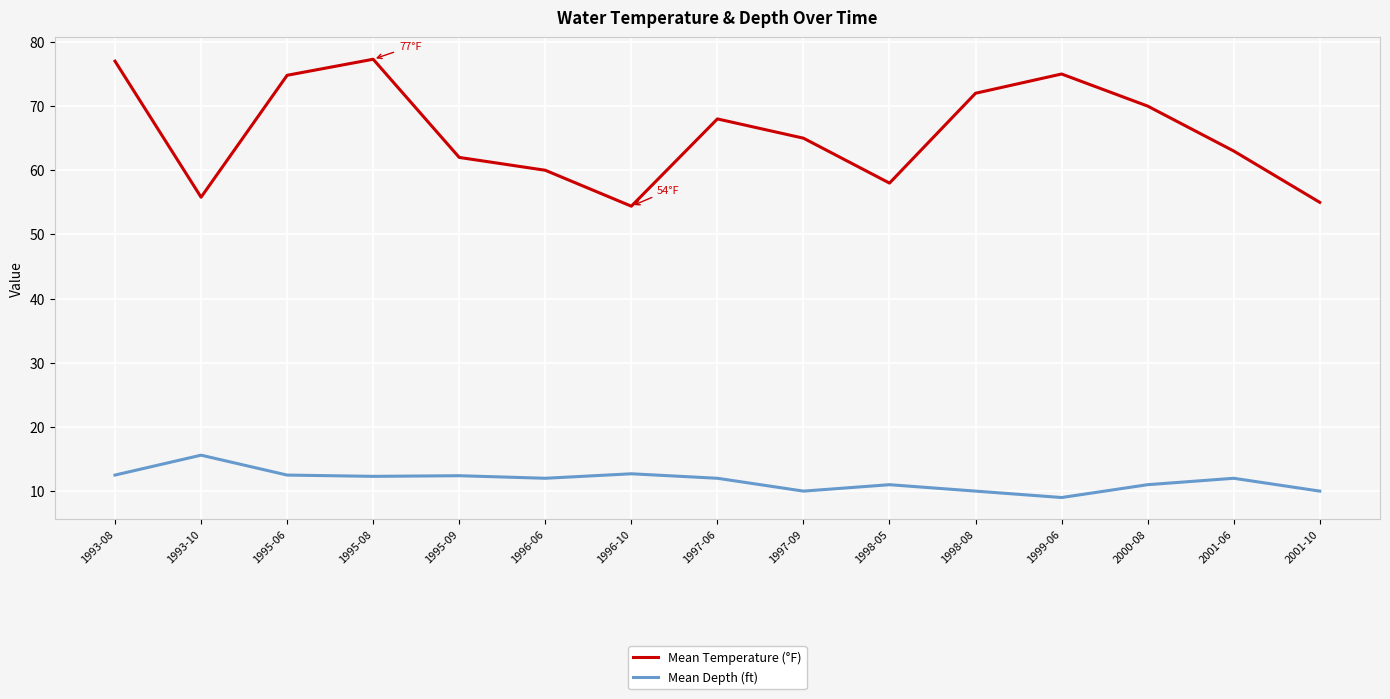

What is the greatest value displayed?

77.3